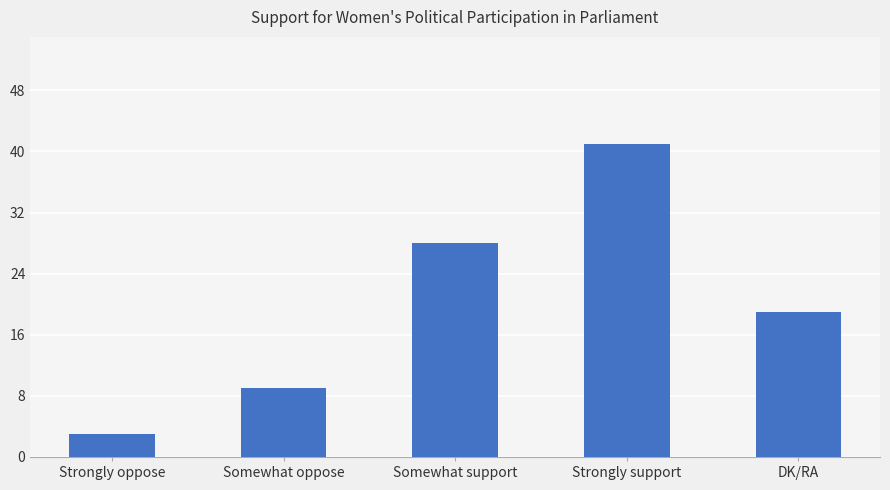

Rank the categories by value from highest to lowest.

Strongly support, Somewhat support, DK/RA, Somewhat oppose, Strongly oppose